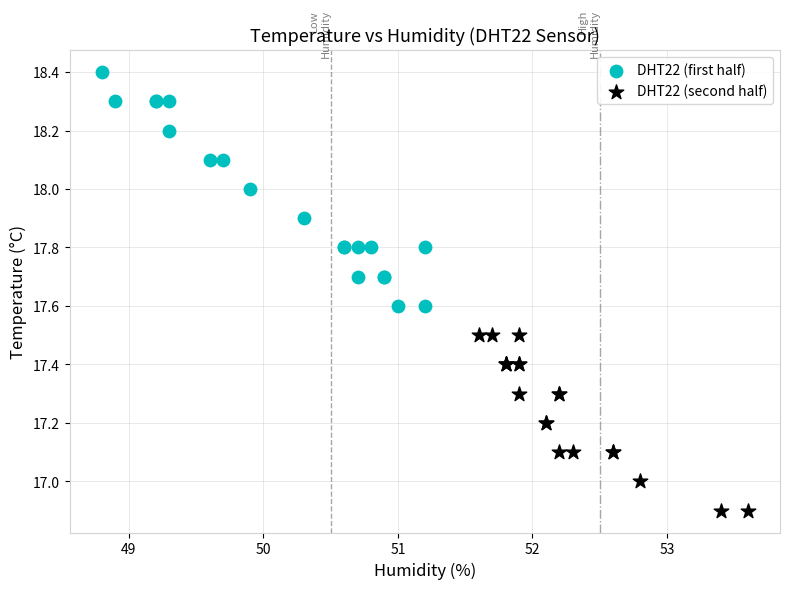

Which series contains the highest Y value?

DHT22 (first half)